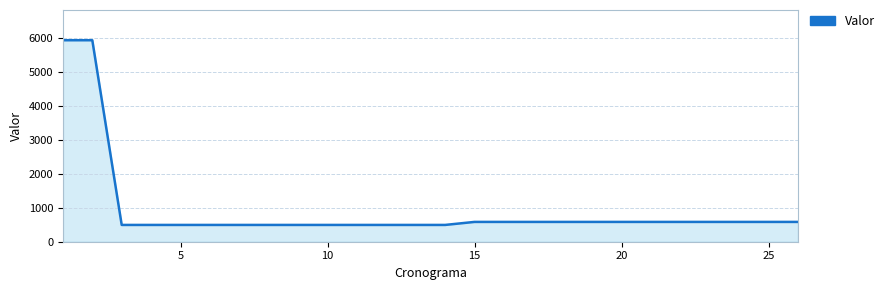

Reading left to right, list all the values displayed in this chart.

5940.0	5940.0	495.0	495.0	495.0	495.0	495.0	495.0	495.0	495.0	495.0	495.0	495.0	495.0	584.1	584.1	584.1	584.1	584.1	584.1	584.1	584.1	584.1	584.1	584.1	584.1